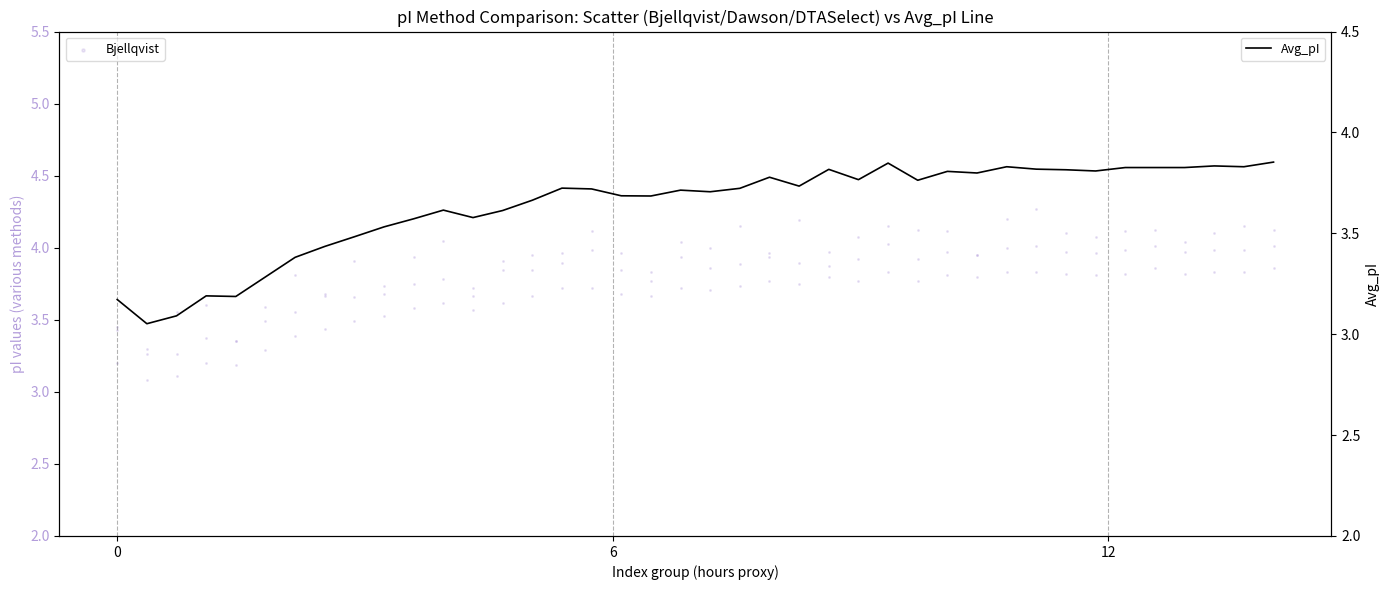

Which series contains the lowest Y value?

Avg_pI